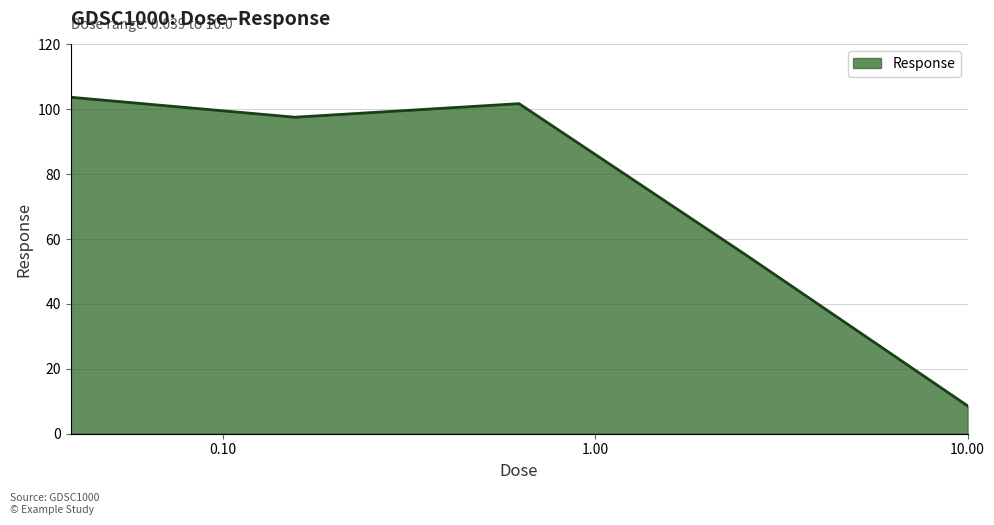

What is the sum of all values?

367.3